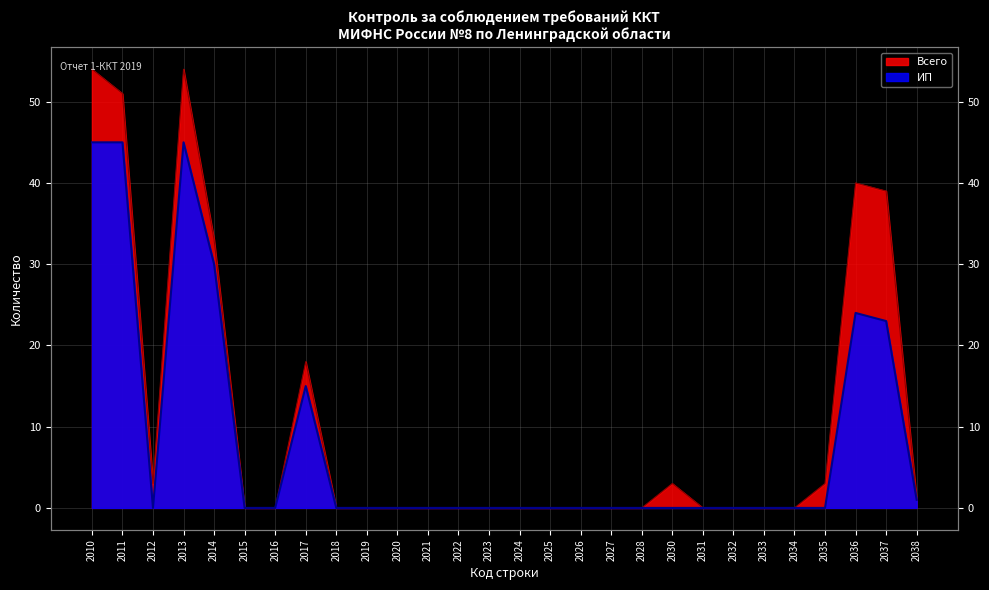

True or false: ИП and Всего intersect in this chart.

False